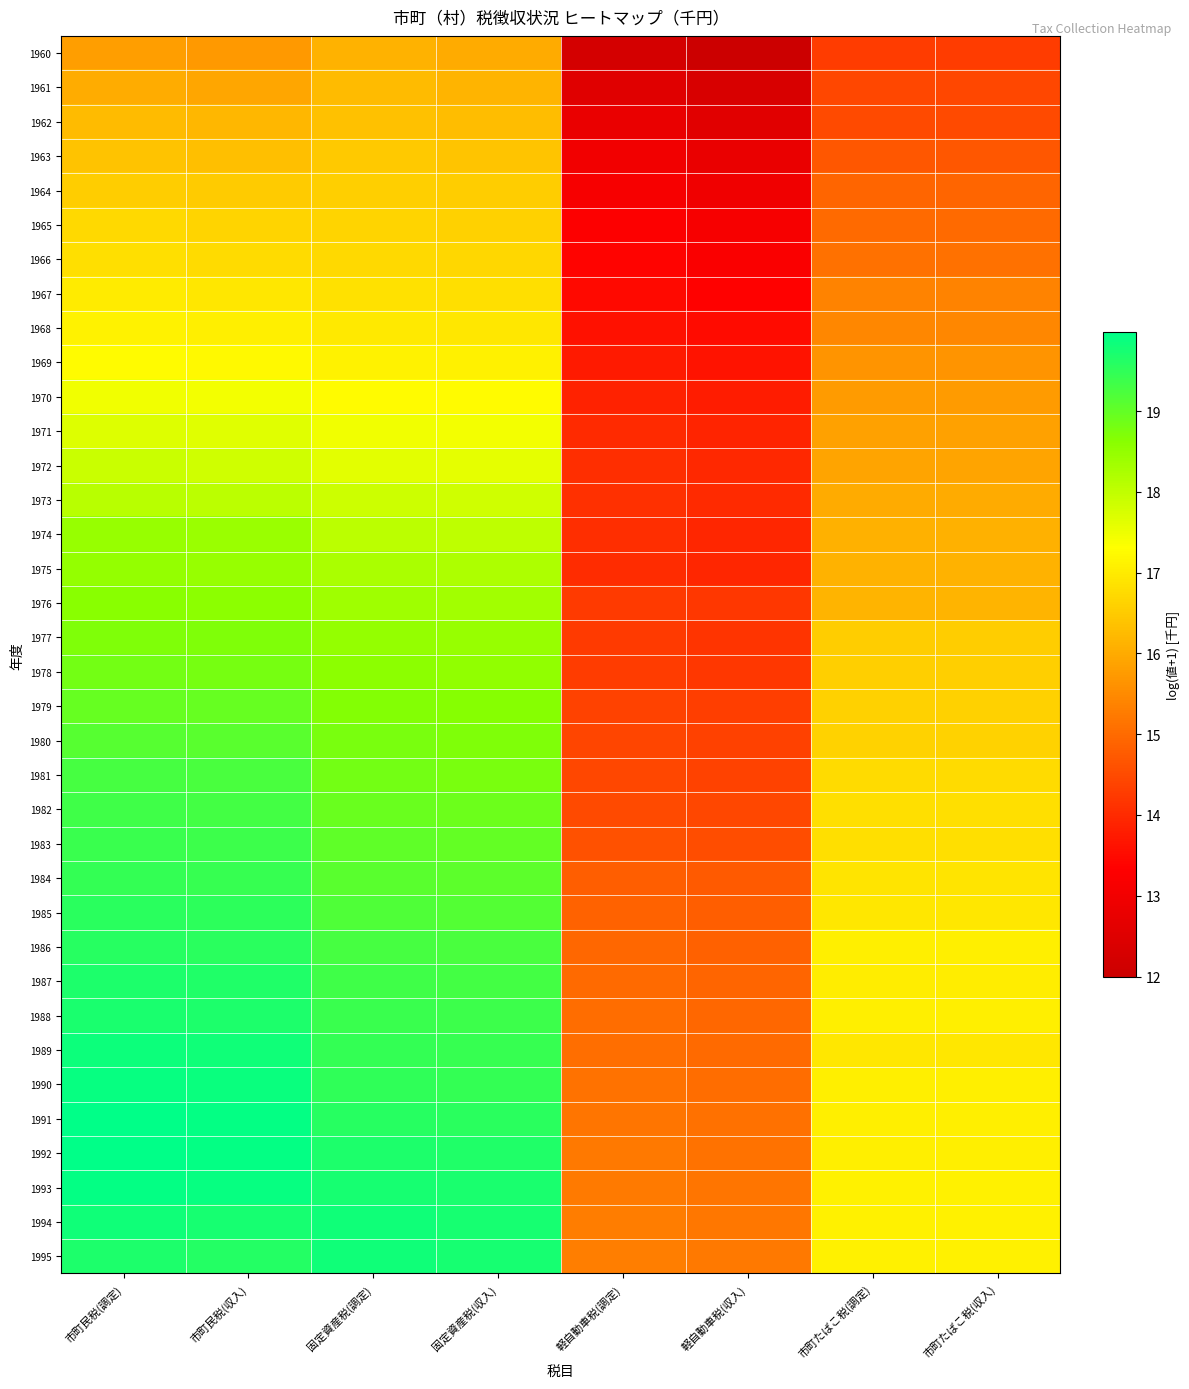

Reading left to right, extract all data points from this chart.

1960: 市町民税(調定)=15.8	市町民税(収入)=15.7	固定資産税(調定)=16.1	固定資産税(収入)=16.0	軽自動車税(調定)=12.2	軽自動車税(収入)=12.0	市町たばこ税(調定)=14.3	市町たばこ税(収入)=14.3
1961: 市町民税(調定)=16.0	市町民税(収入)=15.9	固定資産税(調定)=16.2	固定資産税(収入)=16.2	軽自動車税(調定)=12.5	軽自動車税(収入)=12.3	市町たばこ税(調定)=14.4	市町たばこ税(収入)=14.4
1962: 市町民税(調定)=16.3	市町民税(収入)=16.2	固定資産税(調定)=16.3	固定資産税(収入)=16.3	軽自動車税(調定)=12.8	軽自動車税(収入)=12.6	市町たばこ税(調定)=14.5	市町たばこ税(収入)=14.5
1963: 市町民税(調定)=16.4	市町民税(収入)=16.3	固定資産税(調定)=16.5	固定資産税(収入)=16.4	軽自動車税(調定)=13.0	軽自動車税(収入)=12.8	市町たばこ税(調定)=14.7	市町たばこ税(収入)=14.7
1964: 市町民税(調定)=16.5	市町民税(収入)=16.5	固定資産税(調定)=16.6	固定資産税(収入)=16.5	軽自動車税(調定)=13.1	軽自動車税(収入)=12.9	市町たばこ税(調定)=14.9	市町たばこ税(収入)=14.9
1965: 市町民税(調定)=16.7	市町民税(収入)=16.7	固定資産税(調定)=16.6	固定資産税(収入)=16.6	軽自動車税(調定)=13.3	軽自動車税(収入)=13.1	市町たばこ税(調定)=15.0	市町たばこ税(収入)=15.0
1966: 市町民税(調定)=16.8	市町民税(収入)=16.7	固定資産税(調定)=16.7	固定資産税(収入)=16.7	軽自動車税(調定)=13.4	軽自動車税(収入)=13.2	市町たばこ税(調定)=15.1	市町たばこ税(収入)=15.1
1967: 市町民税(調定)=17.0	市町民税(収入)=16.9	固定資産税(調定)=16.8	固定資産税(収入)=16.8	軽自動車税(調定)=13.5	軽自動車税(収入)=13.4	市町たばこ税(調定)=15.4	市町たばこ税(収入)=15.4
1968: 市町民税(調定)=17.1	市町民税(収入)=17.1	固定資産税(調定)=17.0	固定資産税(収入)=16.9	軽自動車税(調定)=13.6	軽自動車税(収入)=13.5	市町たばこ税(調定)=15.4	市町たばこ税(収入)=15.4
1969: 市町民税(調定)=17.3	市町民税(収入)=17.2	固定資産税(調定)=17.1	固定資産税(収入)=17.1	軽自動車税(調定)=13.7	軽自動車税(収入)=13.6	市町たばこ税(調定)=15.6	市町たばこ税(収入)=15.6
1970: 市町民税(調定)=17.5	市町民税(収入)=17.4	固定資産税(調定)=17.3	固定資産税(収入)=17.2	軽自動車税(調定)=13.9	軽自動車税(収入)=13.8	市町たばこ税(調定)=15.7	市町たばこ税(収入)=15.7
1971: 市町民税(調定)=17.7	市町民税(収入)=17.6	固定資産税(調定)=17.5	固定資産税(収入)=17.4	軽自動車税(調定)=14.0	軽自動車税(収入)=13.9	市町たばこ税(調定)=15.8	市町たばこ税(収入)=15.8
1972: 市町民税(調定)=17.9	市町民税(収入)=17.9	固定資産税(調定)=17.6	固定資産税(収入)=17.6	軽自動車税(調定)=14.1	軽自動車税(収入)=14.0	市町たばこ税(調定)=15.9	市町たばこ税(収入)=15.9
1973: 市町民税(調定)=18.1	市町民税(収入)=18.1	固定資産税(調定)=17.9	固定資産税(収入)=17.8	軽自動車税(調定)=14.1	軽自動車税(収入)=14.0	市町たばこ税(調定)=16.0	市町たばこ税(収入)=16.0
1974: 市町民税(調定)=18.5	市町民税(収入)=18.4	固定資産税(調定)=18.1	固定資産税(収入)=18.0	軽自動車税(調定)=14.1	軽自動車税(収入)=14.0	市町たばこ税(調定)=16.1	市町たばこ税(収入)=16.1
1975: 市町民税(調定)=18.5	市町民税(収入)=18.5	固定資産税(調定)=18.2	固定資産税(収入)=18.2	軽自動車税(調定)=14.0	軽自動車税(収入)=13.9	市町たばこ税(調定)=16.1	市町たばこ税(収入)=16.1
1976: 市町民税(調定)=18.6	市町民税(収入)=18.6	固定資産税(調定)=18.4	固定資産税(収入)=18.3	軽自動車税(調定)=14.3	軽自動車税(収入)=14.2	市町たばこ税(調定)=16.1	市町たばこ税(収入)=16.1
1977: 市町民税(調定)=18.7	市町民税(収入)=18.7	固定資産税(調定)=18.5	固定資産税(収入)=18.5	軽自動車税(調定)=14.3	軽自動車税(収入)=14.2	市町たばこ税(調定)=16.5	市町たばこ税(収入)=16.5
1978: 市町民税(調定)=18.8	市町民税(収入)=18.8	固定資産税(調定)=18.6	固定資産税(収入)=18.5	軽自動車税(調定)=14.3	軽自動車税(収入)=14.2	市町たばこ税(調定)=16.6	市町たばこ税(収入)=16.6
1979: 市町民税(調定)=19.0	市町民税(収入)=18.9	固定資産税(調定)=18.7	固定資産税(収入)=18.6	軽自動車税(調定)=14.4	軽自動車税(収入)=14.3	市町たばこ税(調定)=16.6	市町たばこ税(収入)=16.6
1980: 市町民税(調定)=19.1	市町民税(収入)=19.1	固定資産税(調定)=18.8	固定資産税(収入)=18.7	軽自動車税(調定)=14.4	軽自動車税(収入)=14.4	市町たばこ税(調定)=16.6	市町たばこ税(収入)=16.6
1981: 市町民税(調定)=19.3	市町民税(収入)=19.2	固定資産税(調定)=18.8	固定資産税(収入)=18.8	軽自動車税(調定)=14.4	軽自動車税(収入)=14.4	市町たばこ税(調定)=16.7	市町たばこ税(収入)=16.7
1982: 市町民税(調定)=19.3	市町民税(収入)=19.3	固定資産税(調定)=18.9	固定資産税(収入)=18.9	軽自動車税(調定)=14.5	軽自動車税(収入)=14.4	市町たばこ税(調定)=16.8	市町たばこ税(収入)=16.8
1983: 市町民税(調定)=19.4	市町民税(収入)=19.4	固定資産税(調定)=19.0	固定資産税(収入)=19.0	軽自動車税(調定)=14.6	軽自動車税(収入)=14.5	市町たばこ税(調定)=16.8	市町たばこ税(収入)=16.8
1984: 市町民税(調定)=19.5	市町民税(収入)=19.4	固定資産税(調定)=19.1	固定資産税(収入)=19.1	軽自動車税(調定)=14.8	軽自動車税(収入)=14.7	市町たばこ税(調定)=16.9	市町たばこ税(収入)=16.9
1985: 市町民税(調定)=19.6	市町民税(収入)=19.5	固定資産税(調定)=19.2	固定資産税(収入)=19.1	軽自動車税(調定)=14.9	軽自動車税(収入)=14.8	市町たばこ税(調定)=16.9	市町たばこ税(収入)=16.9
1986: 市町民税(調定)=19.6	市町民税(収入)=19.6	固定資産税(調定)=19.3	固定資産税(収入)=19.2	軽自動車税(調定)=14.9	軽自動車税(収入)=14.9	市町たばこ税(調定)=17.0	市町たばこ税(収入)=17.0
1987: 市町民税(調定)=19.7	市町民税(収入)=19.6	固定資産税(調定)=19.3	固定資産税(収入)=19.3	軽自動車税(調定)=15.0	軽自動車税(収入)=14.9	市町たばこ税(調定)=17.0	市町たばこ税(収入)=17.0
1988: 市町民税(調定)=19.7	市町民税(収入)=19.7	固定資産税(調定)=19.4	固定資産税(収入)=19.4	軽自動車税(調定)=15.0	軽自動車税(収入)=14.9	市町たばこ税(調定)=17.0	市町たばこ税(収入)=17.0
1989: 市町民税(調定)=19.8	市町民税(収入)=19.8	固定資産税(調定)=19.4	固定資産税(収入)=19.4	軽自動車税(調定)=15.1	軽自動車税(収入)=15.0	市町たばこ税(調定)=16.9	市町たばこ税(収入)=16.9
1990: 市町民税(調定)=19.9	市町民税(収入)=19.9	固定資産税(調定)=19.5	固定資産税(収入)=19.5	軽自動車税(調定)=15.1	軽自動車税(収入)=15.0	市町たばこ税(調定)=17.0	市町たばこ税(収入)=17.0
1991: 市町民税(調定)=20.0	市町民税(収入)=19.9	固定資産税(調定)=19.6	固定資産税(収入)=19.5	軽自動車税(調定)=15.2	軽自動車税(収入)=15.1	市町たばこ税(調定)=17.1	市町たばこ税(収入)=17.1
1992: 市町民税(調定)=20.0	市町民税(収入)=19.9	固定資産税(調定)=19.7	固定資産税(収入)=19.6	軽自動車税(調定)=15.2	軽自動車税(収入)=15.1	市町たばこ税(調定)=17.1	市町たばこ税(収入)=17.1
1993: 市町民税(調定)=19.9	市町民税(収入)=19.9	固定資産税(調定)=19.7	固定資産税(収入)=19.7	軽自動車税(調定)=15.2	軽自動車税(収入)=15.2	市町たばこ税(調定)=17.1	市町たばこ税(収入)=17.1
1994: 市町民税(調定)=19.8	市町民税(収入)=19.7	固定資産税(調定)=19.8	固定資産税(収入)=19.7	軽自動車税(調定)=15.3	軽自動車税(収入)=15.2	市町たばこ税(調定)=17.1	市町たばこ税(収入)=17.1
1995: 市町民税(調定)=19.7	市町民税(収入)=19.6	固定資産税(調定)=19.8	固定資産税(収入)=19.7	軽自動車税(調定)=15.3	軽自動車税(収入)=15.2	市町たばこ税(調定)=17.1	市町たばこ税(収入)=17.1